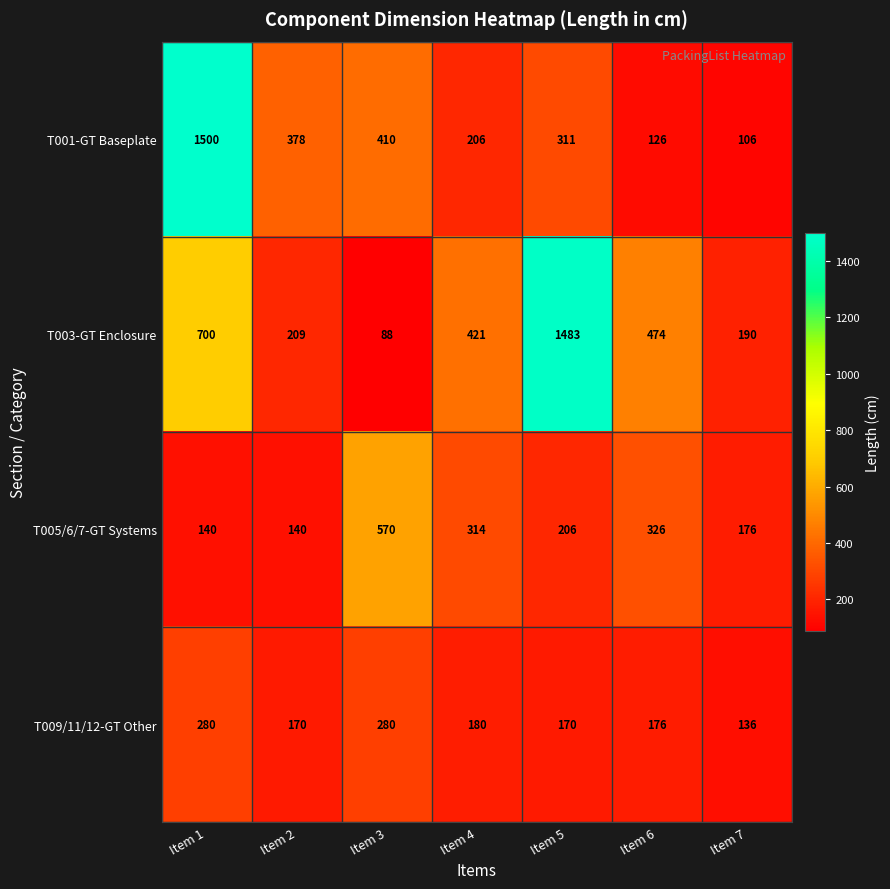

What is the sum of all T001-GT Baseplate values?

3037